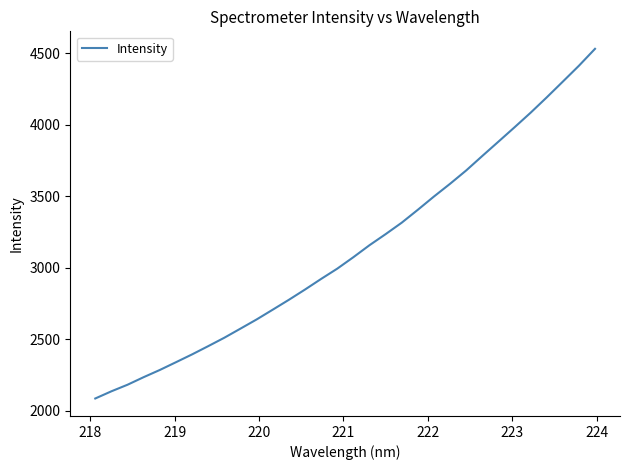

What is the maximum value shown in the chart?

4531.6